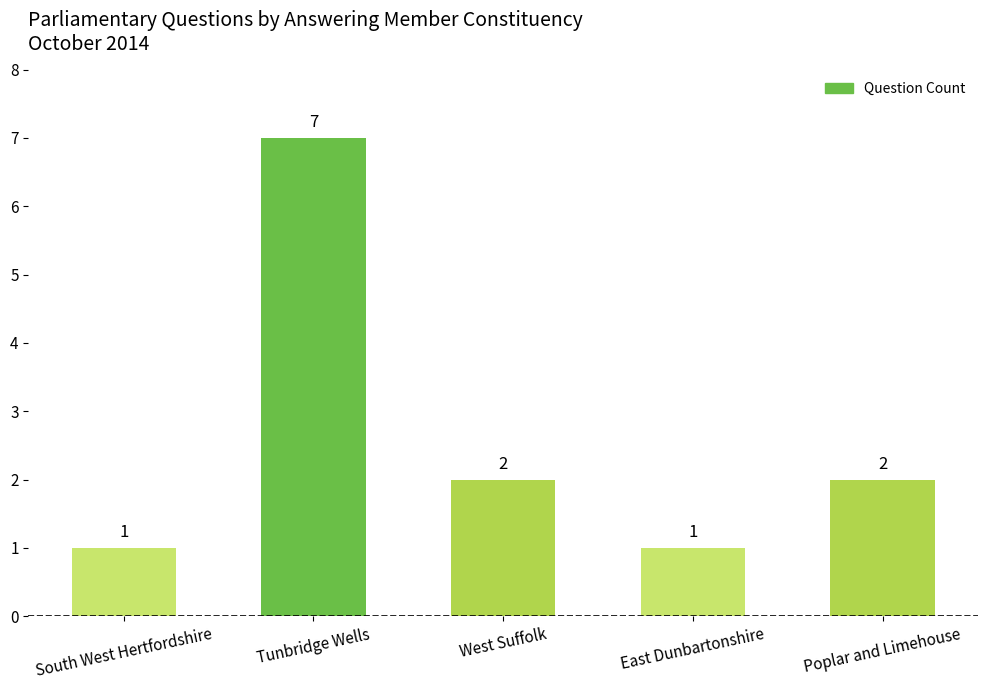

What is the change in value from Tunbridge Wells to West Suffolk?

-5